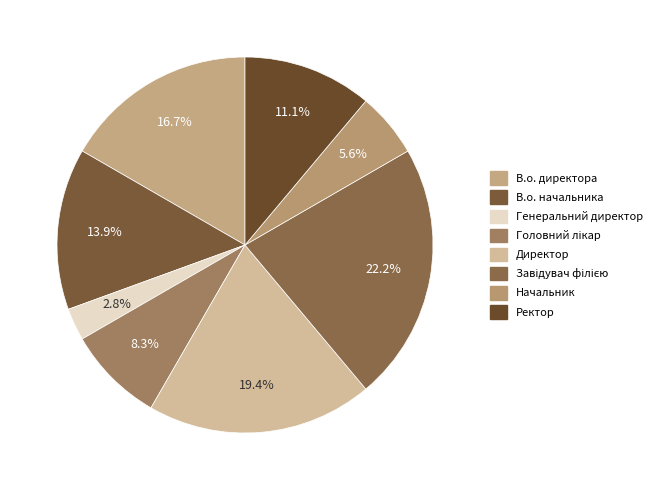

To the nearest percent, what percentage of the pie is Генеральний директор?

3%